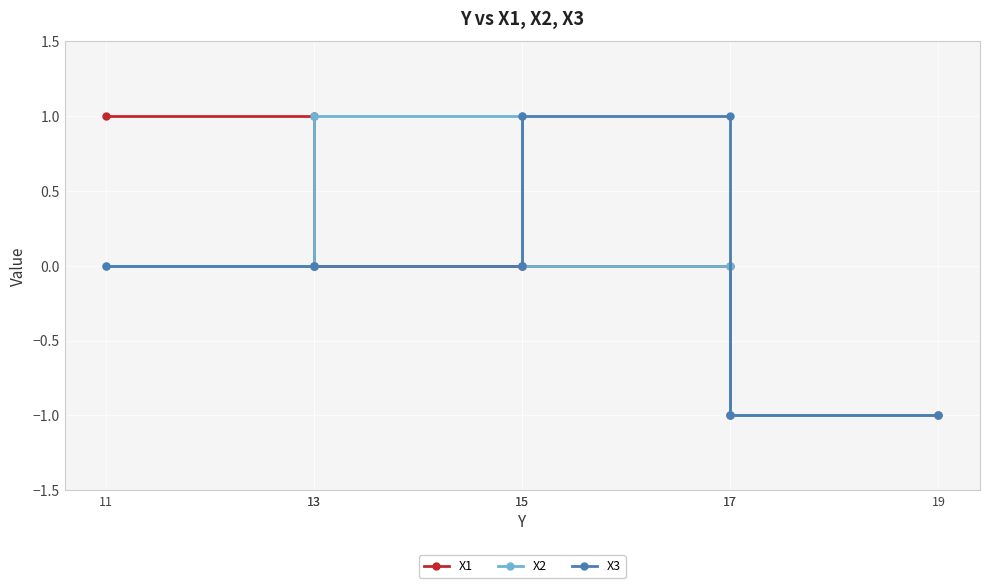

True or false: X2 has a value of -1 at 17.

False